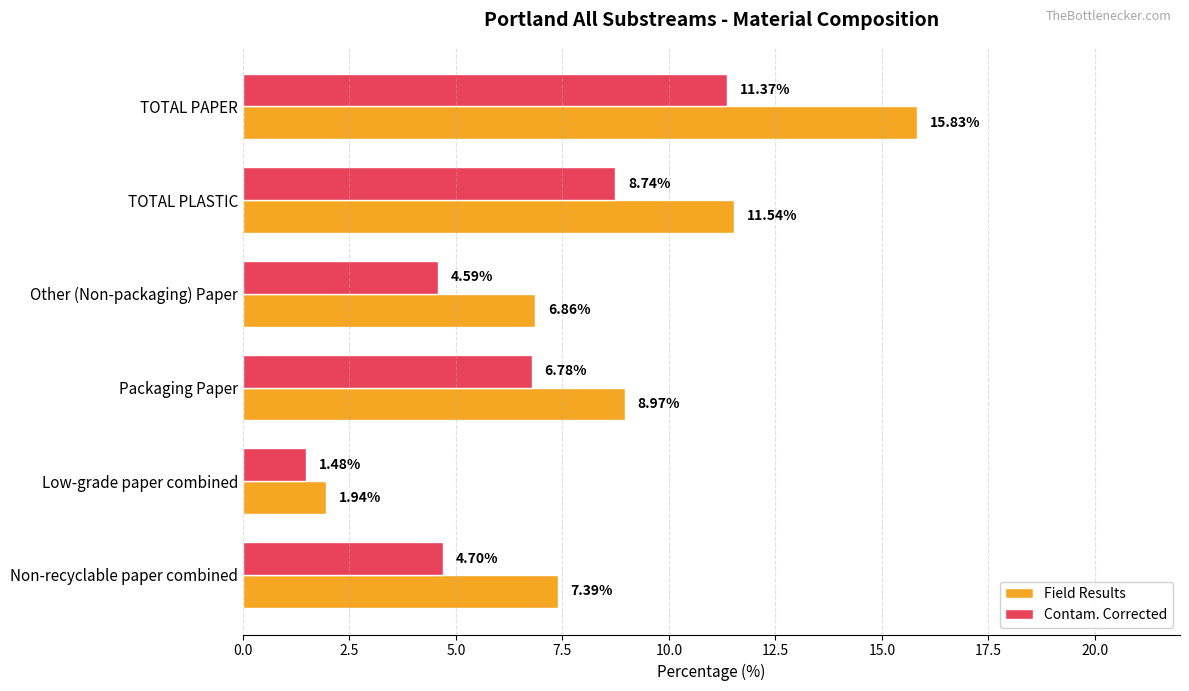

Which series changed the most between Other (Non-packaging) Paper and Low-grade paper combined?

Field Results